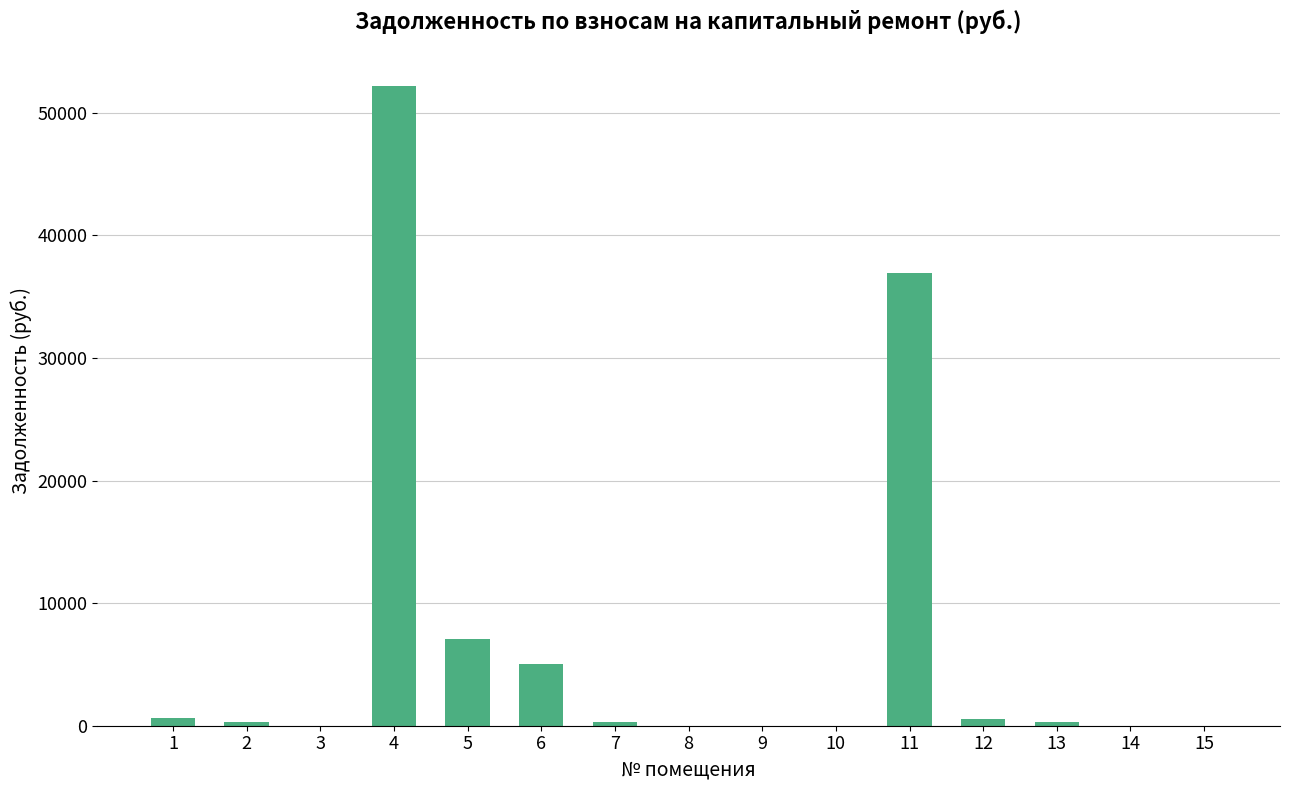

Count the number of values greater than 292.

8